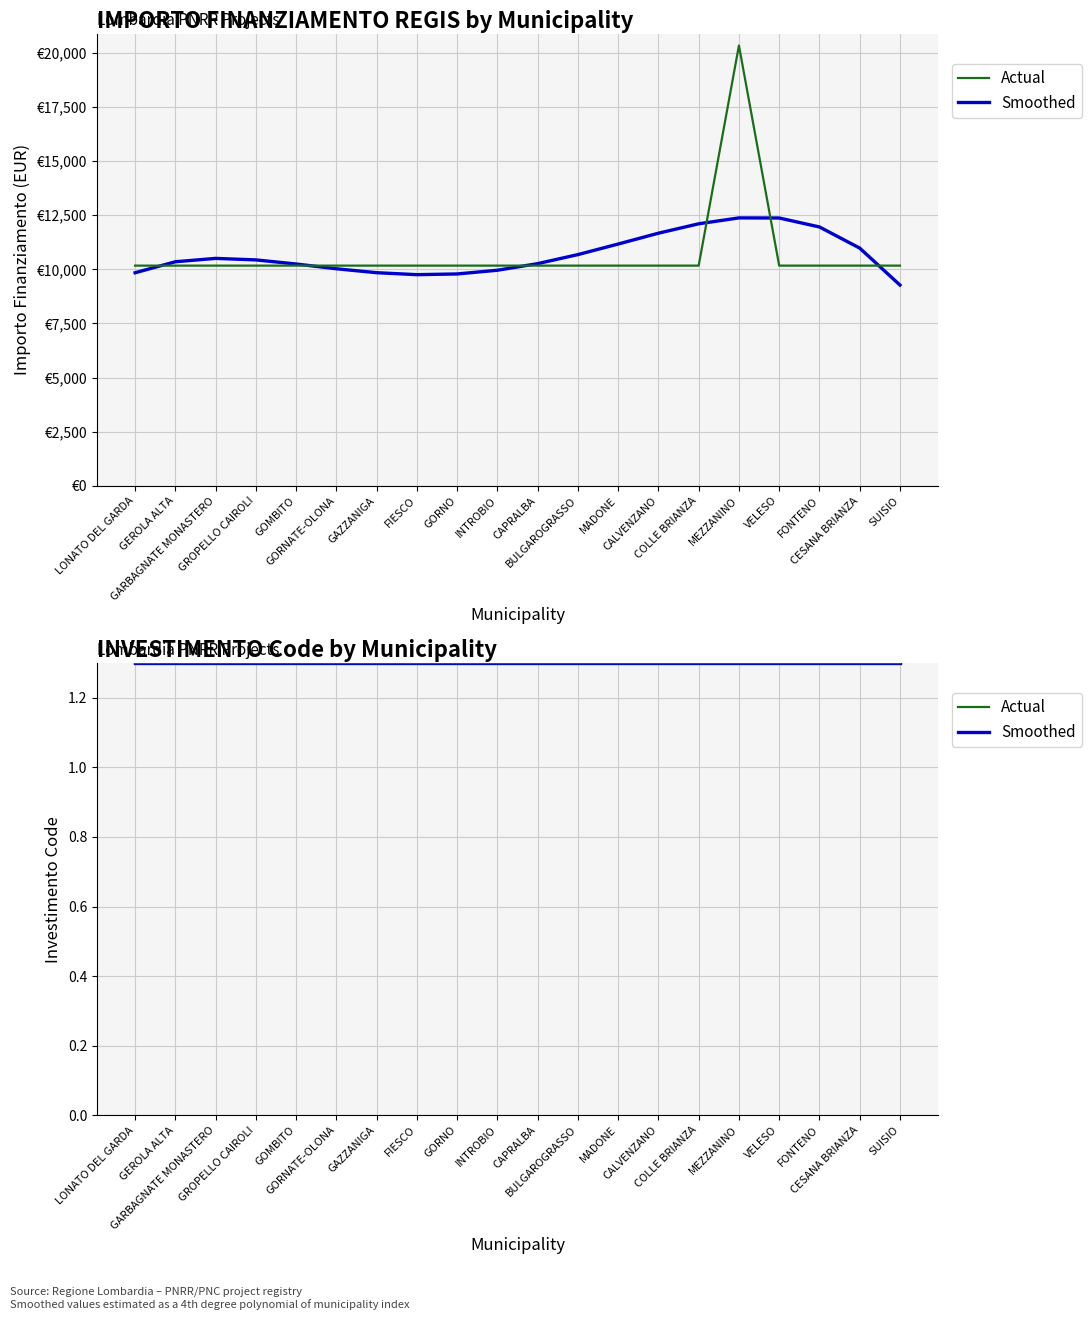

Reading right to left, extract all data points from this chart.

SUISIO=10172	CESANA BRIANZA=10172	FONTENO=10172	VELESO=10172	MEZZANINO=20344	COLLE BRIANZA=10172	CALVENZANO=10172	MADONE=10172	BULGAROGRASSO=10172	CAPRALBA=10172	INTROBIO=10172	GORNO=10172	FIESCO=10172	GAZZANIGA=10172	GORNATE-OLONA=10172	GOMBITO=10172	GROPELLO CAIROLI=10172	GARBAGNATE MONASTERO=10172	GEROLA ALTA=10172	LONATO DEL GARDA=10172